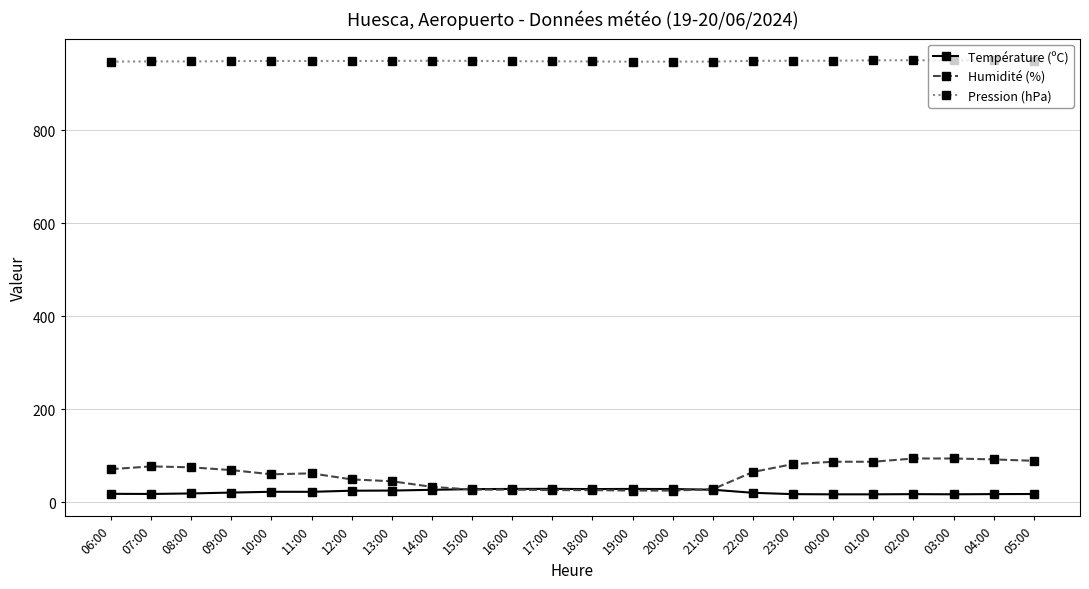

True or false: Pression (hPa) and Humidité (%) cross at least once.

False